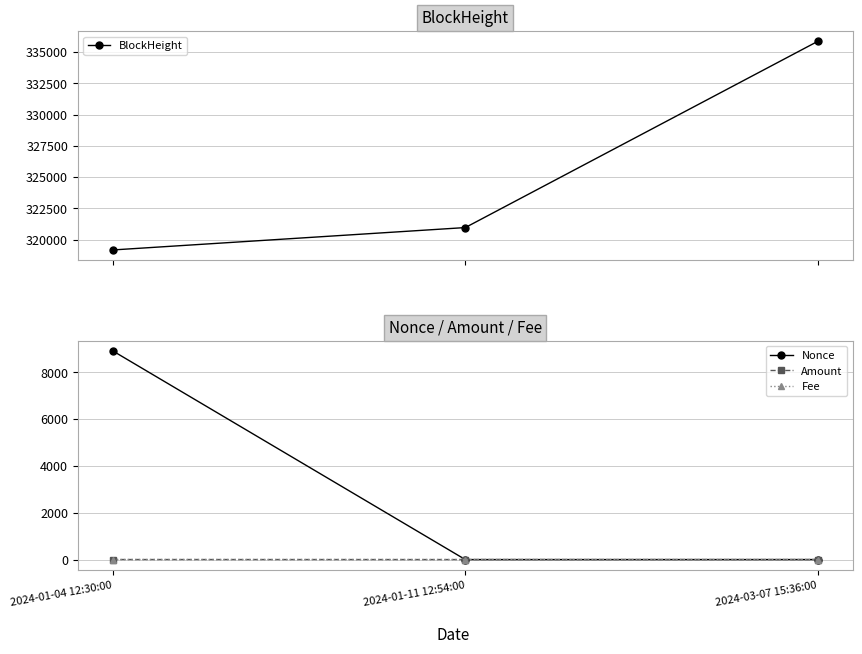

The Nonce series shows 1.0 at 2024-03-07 15:36:00. True or false?

True